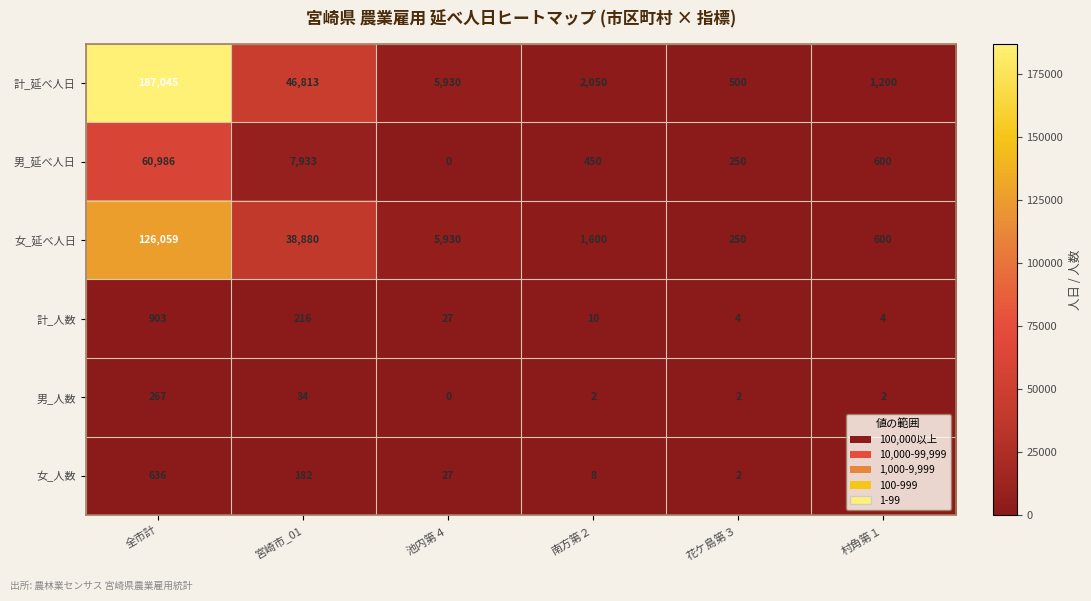

The 女_延べ人日 series shows 441 at 花ケ島第３. True or false?

False